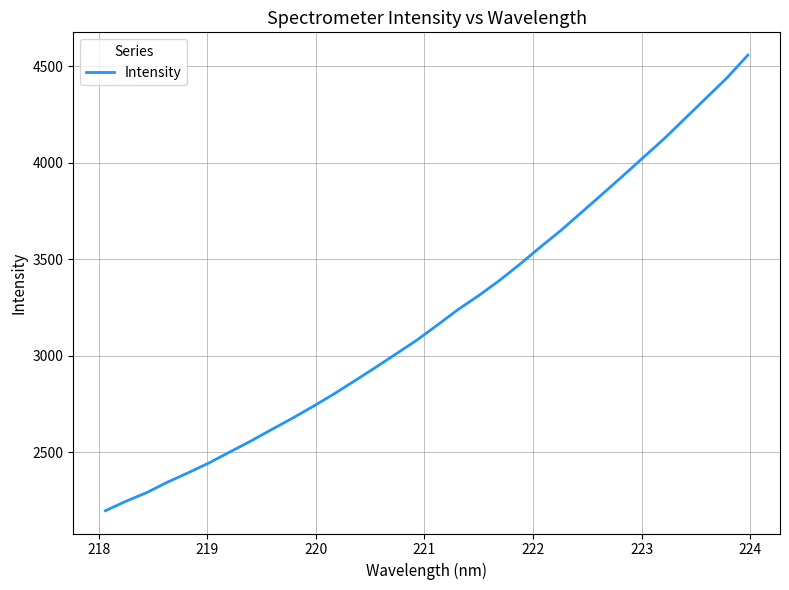

What is the greatest value displayed?

4557.7